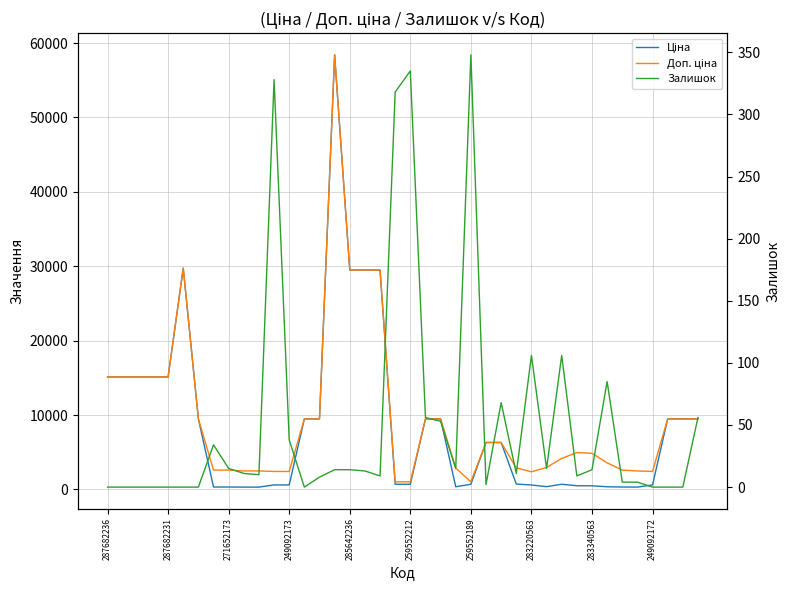

Which series has the widest spread of values?

Ціна